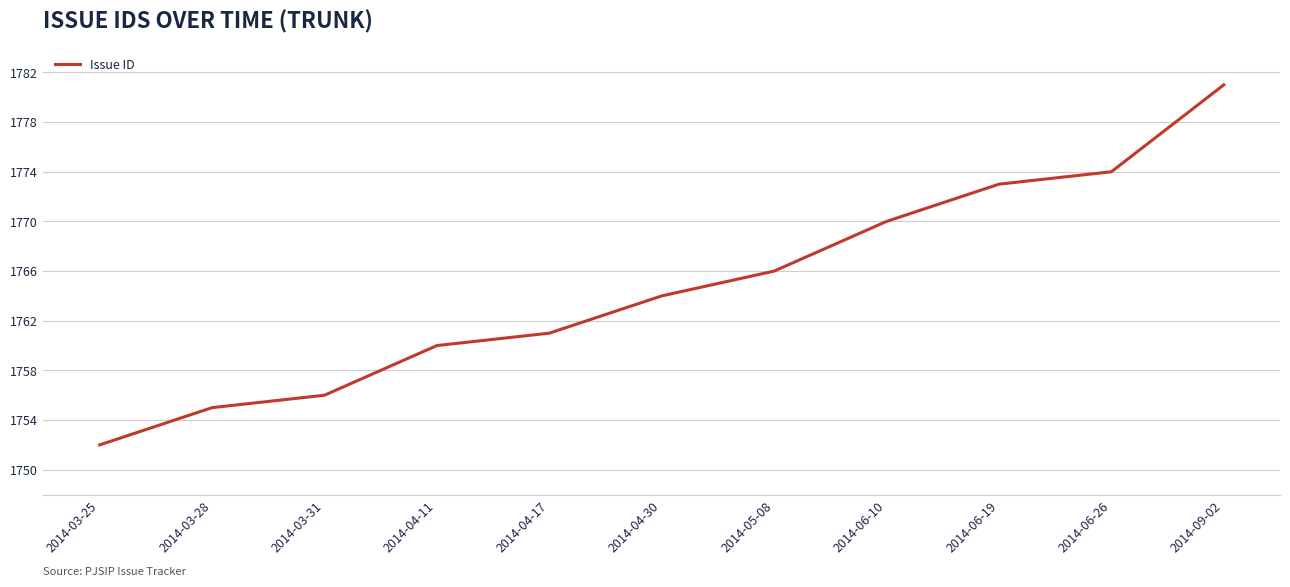

What is the difference between the maximum and minimum values?

29